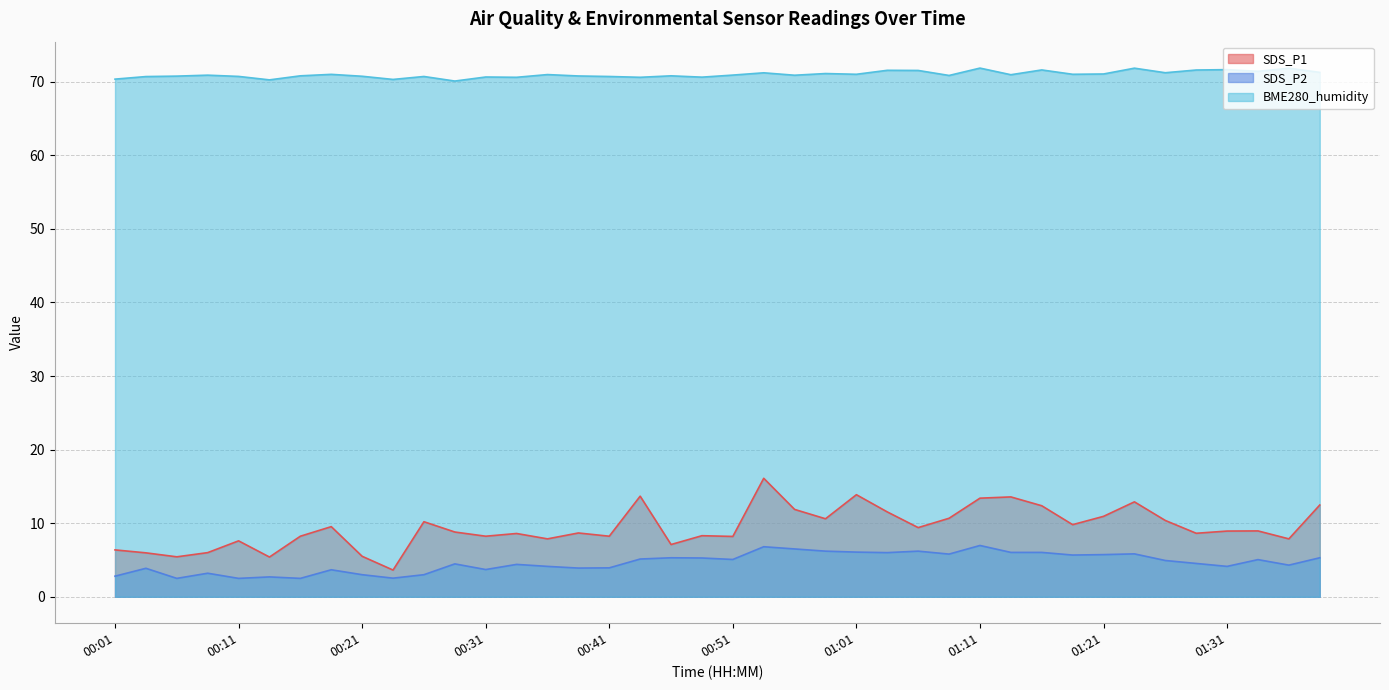

Reading left to right, extract all data points from this chart.

SDS_P1: 6.4	6.0	5.4	6.0	7.6	5.4	8.2	9.5	5.5	3.6	10.2	8.8	8.2	8.6	7.9	8.7	8.2	13.7	7.1	8.3	8.2	16.1	11.9	10.6	13.9	11.5	9.4	10.7	13.4	13.6	12.4	9.8	10.9	12.9	10.4	8.6	8.9	8.9	7.9	12.5
SDS_P2: 2.8	3.9	2.5	3.2	2.5	2.7	2.5	3.7	3.0	2.5	3.0	4.5	3.7	4.4	4.1	3.9	3.9	5.1	5.3	5.3	5.1	6.8	6.5	6.2	6.1	6.0	6.2	5.8	7.0	6.0	6.0	5.7	5.7	5.8	4.9	4.5	4.1	5.0	4.3	5.3
BME280_humidity: 70.3	70.7	70.8	70.9	70.7	70.2	70.8	71.0	70.7	70.3	70.7	70.1	70.6	70.6	71.0	70.8	70.7	70.6	70.8	70.6	70.9	71.2	70.9	71.1	71.0	71.5	71.5	70.8	71.8	70.9	71.6	71.0	71.0	71.8	71.2	71.6	71.6	71.4	71.8	71.3